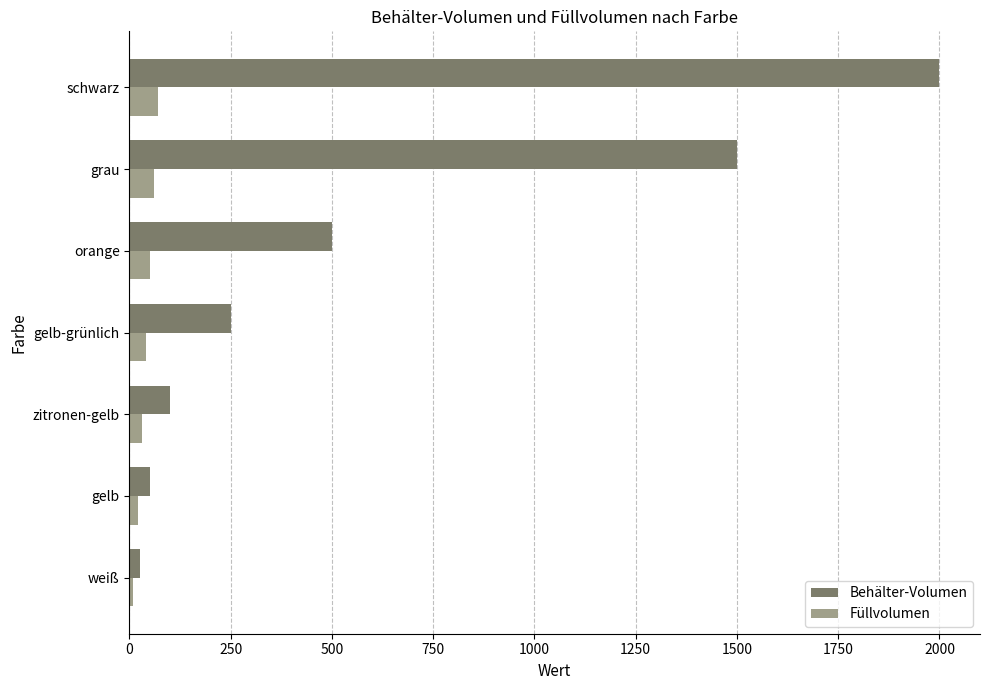

What is the total value across all series at grau?

1560